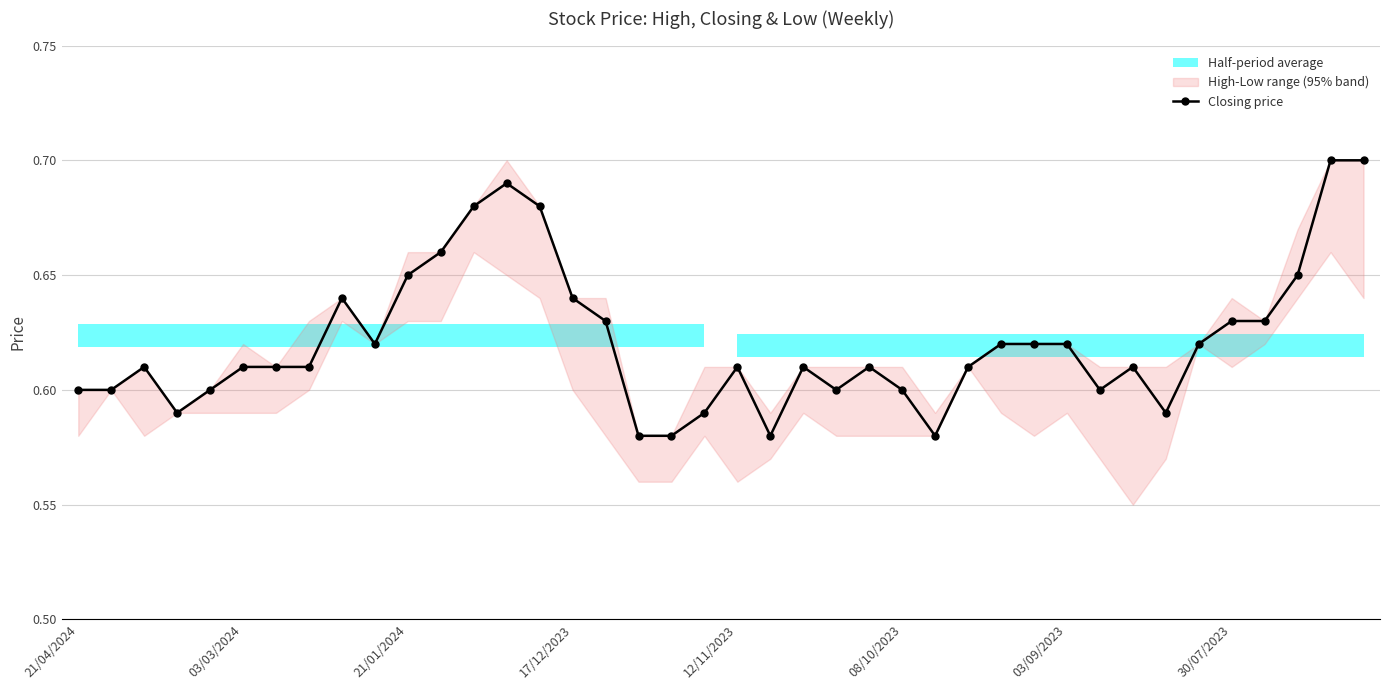

True or false: Closing price has more than 1 interior local peaks.

True